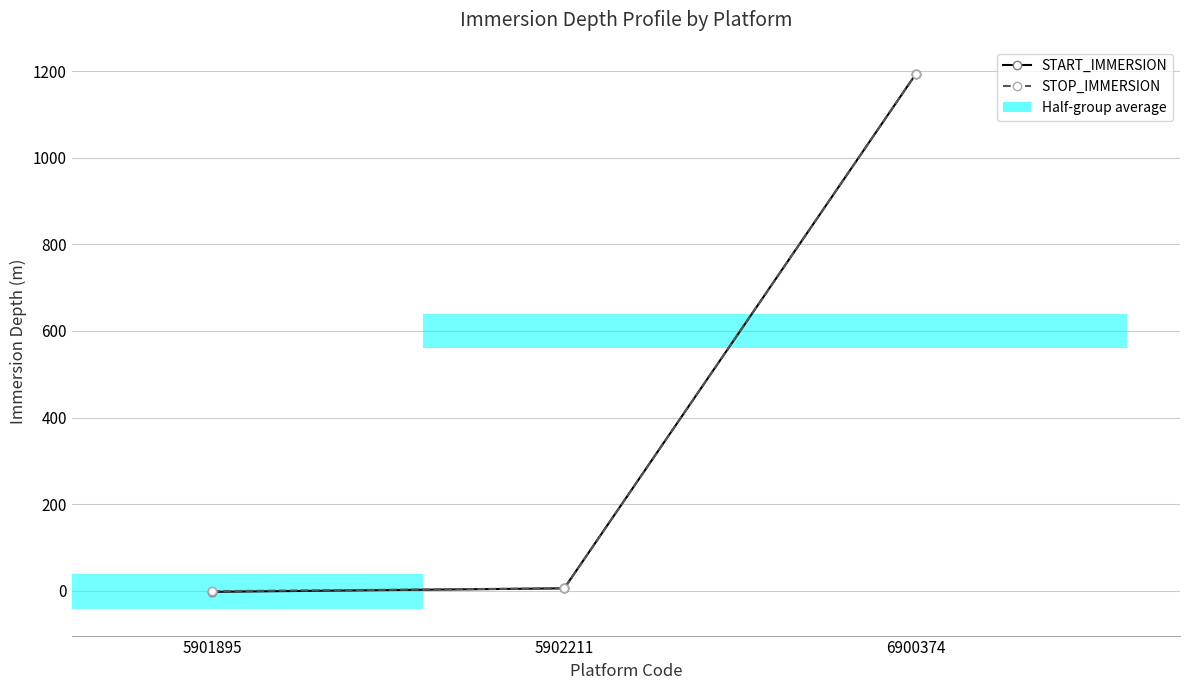

What is the difference between the maximum and second lowest values in the START_IMMERSION series?

1189.0